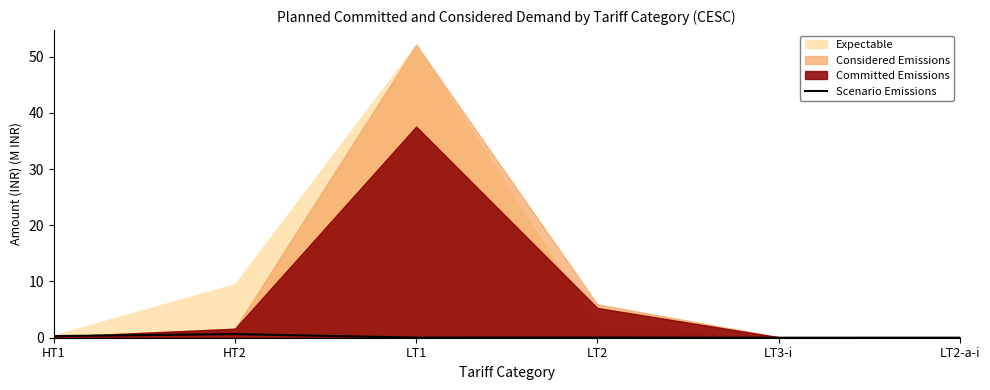

Reading right to left, what are all the values shown in this chart?

LT2-a-i=0.0	LT3-i=0.0	LT2=0.0	LT1=0.0	HT2=0.6	HT1=0.3